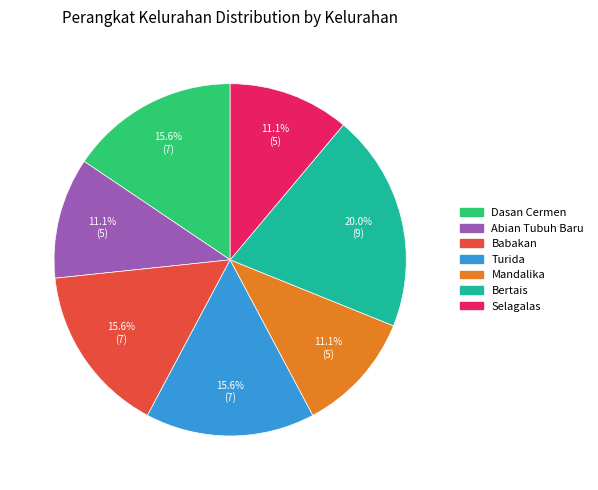

To the nearest percent, what is the combined percentage of Selagalas and Turida?

27%